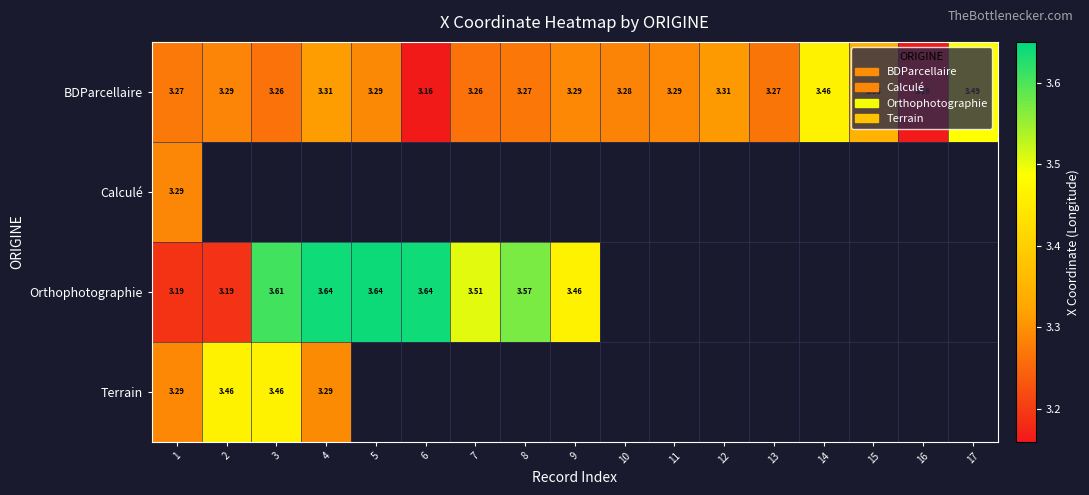

Between 4 and 16, which series saw the biggest shift?

BDParcellaire